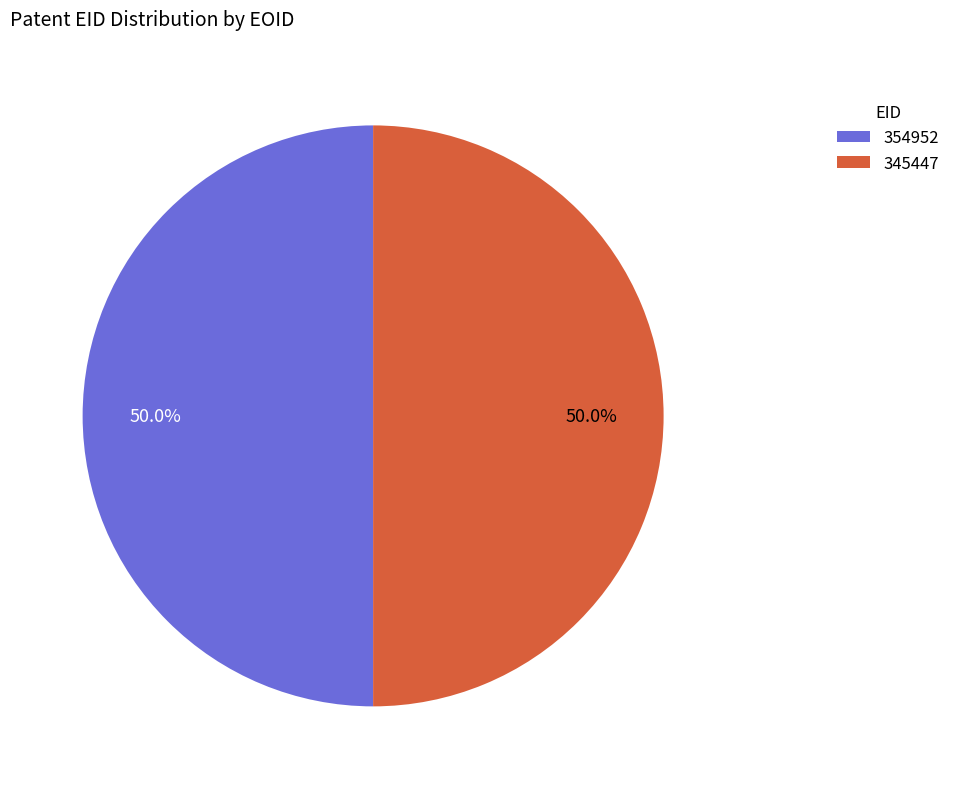

Approximately how many times larger is the value at 354952 compared to 345447?

1.0